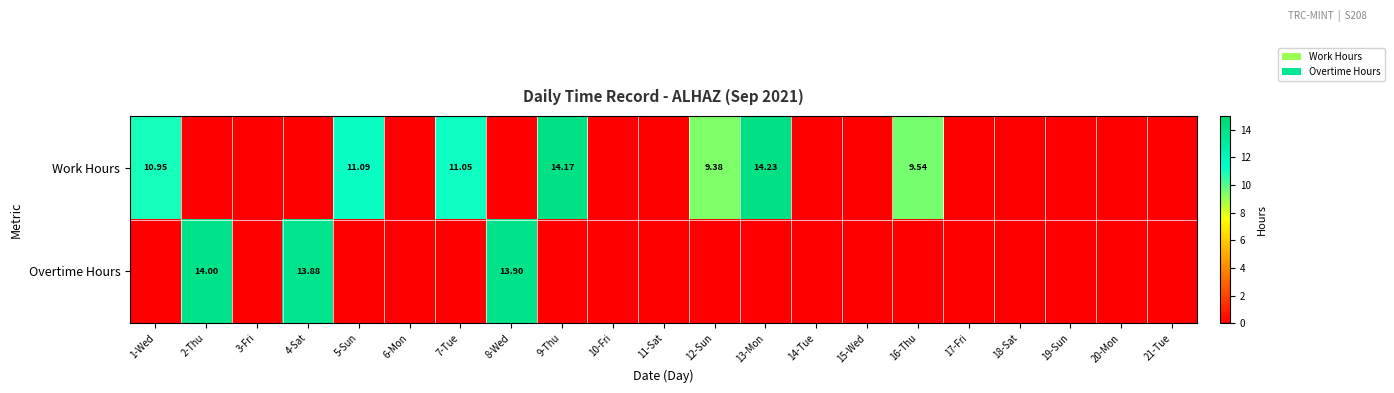

At how many categories does at least one series exceed 13?

5